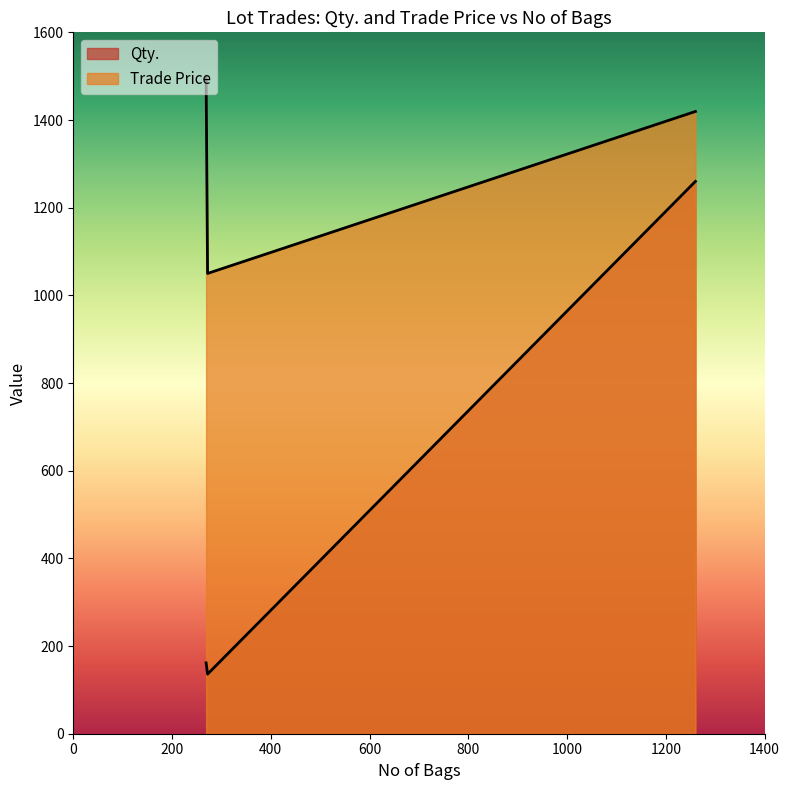

What is the difference between the second highest and minimum values in the Qty. series?

25.7